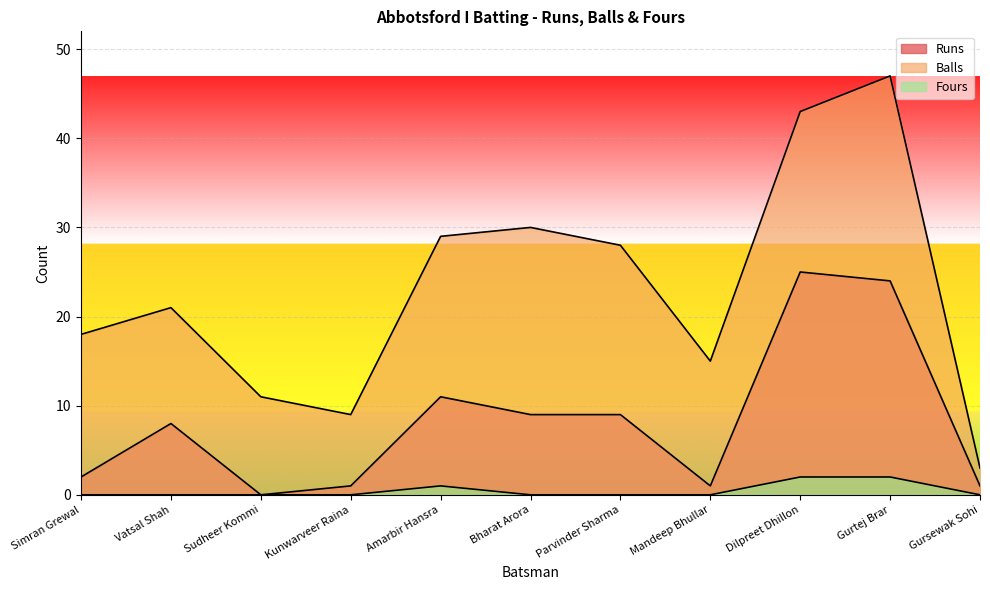

Rank the series at Mandeep Bhullar from highest to lowest value.

Balls, Runs, Fours